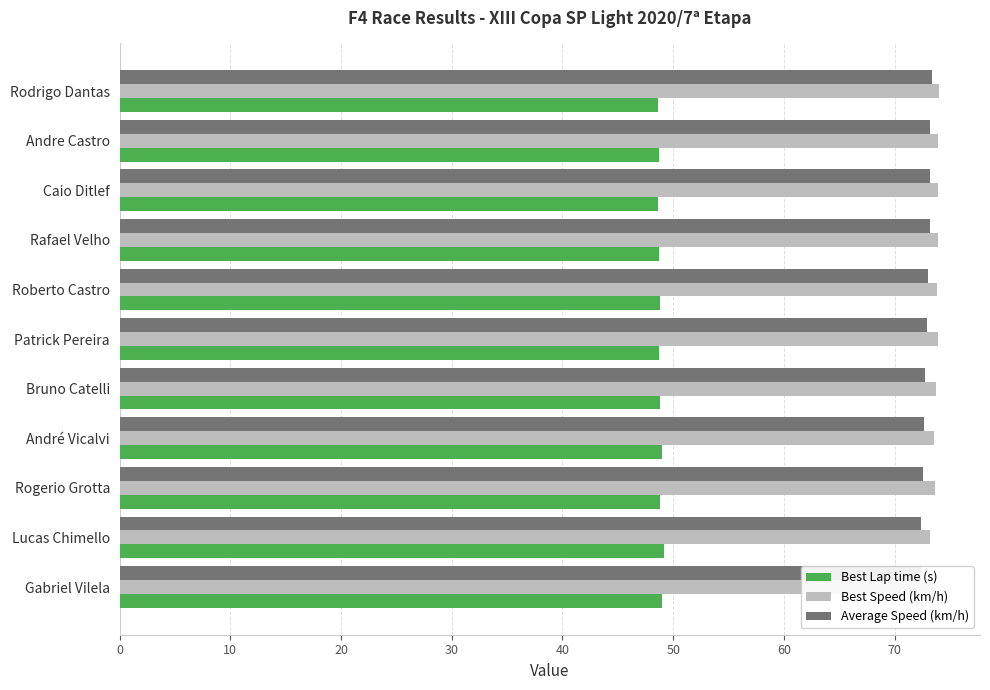

Does the chart contain stacked bars?

No